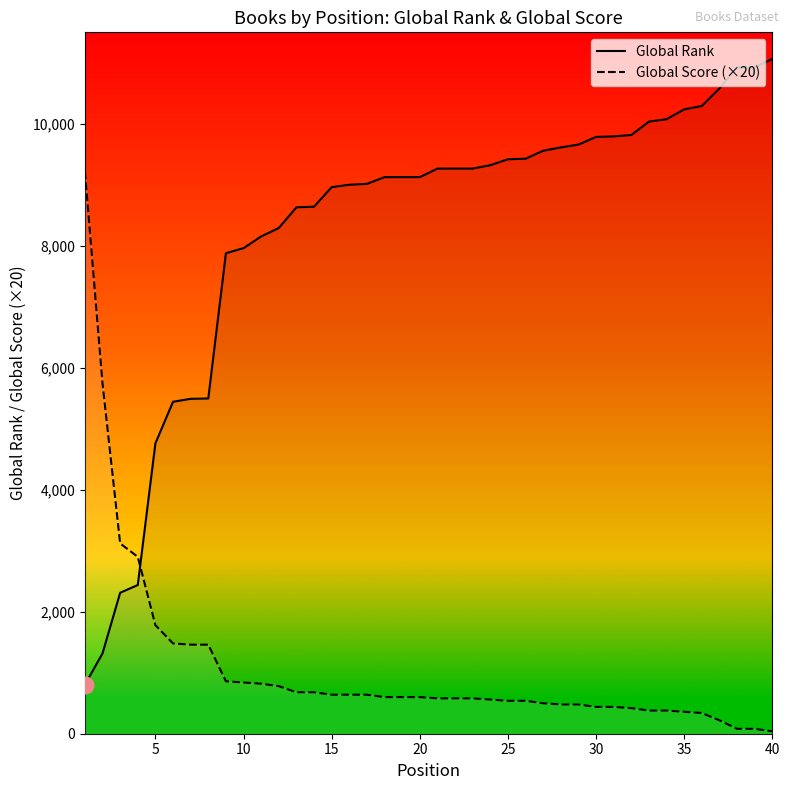

Which series has the largest range (max minus min)?

Global Rank